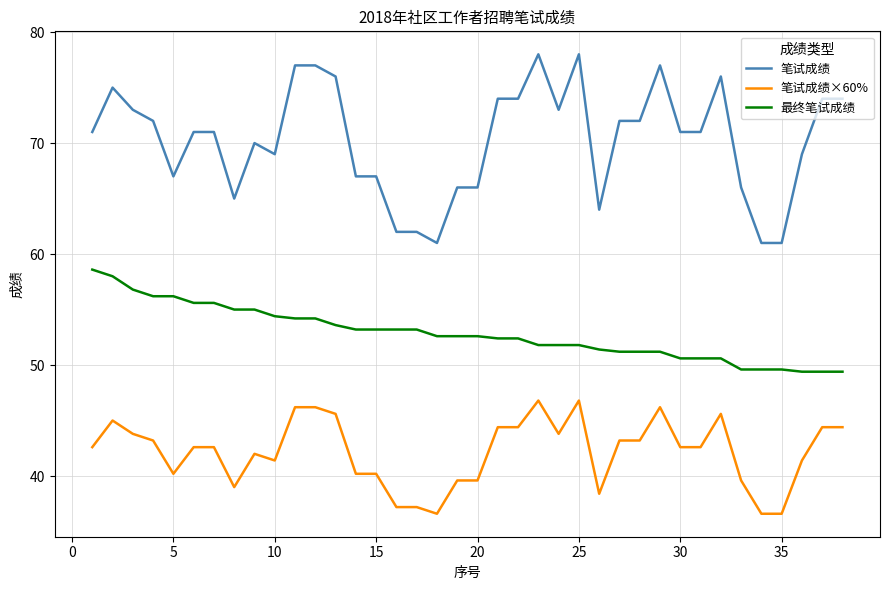

List the series in order of their peak value, highest first.

笔试成绩, 最终笔试成绩, 笔试成绩×60%